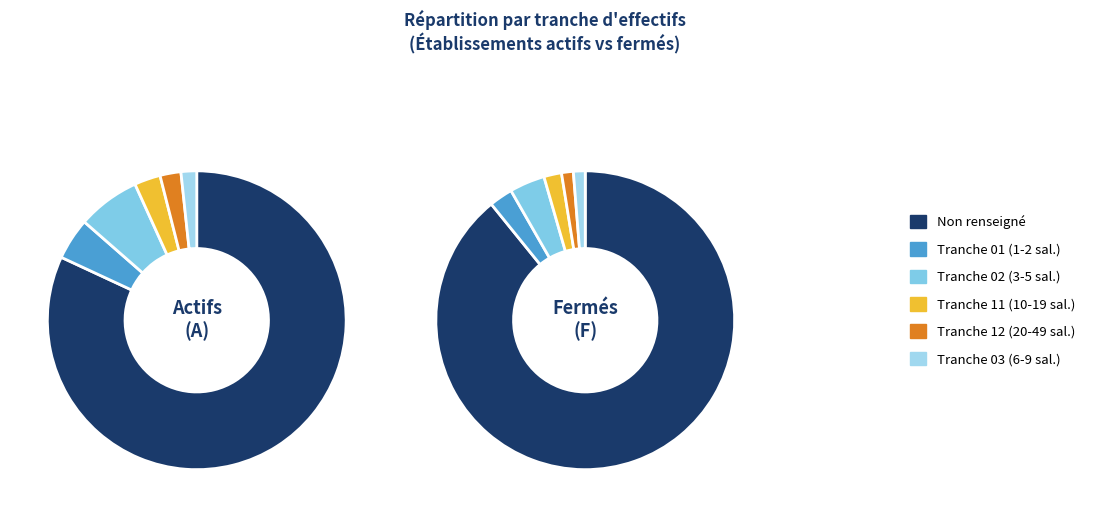

The 12 slice represents 2% of the pie. True or false?

True